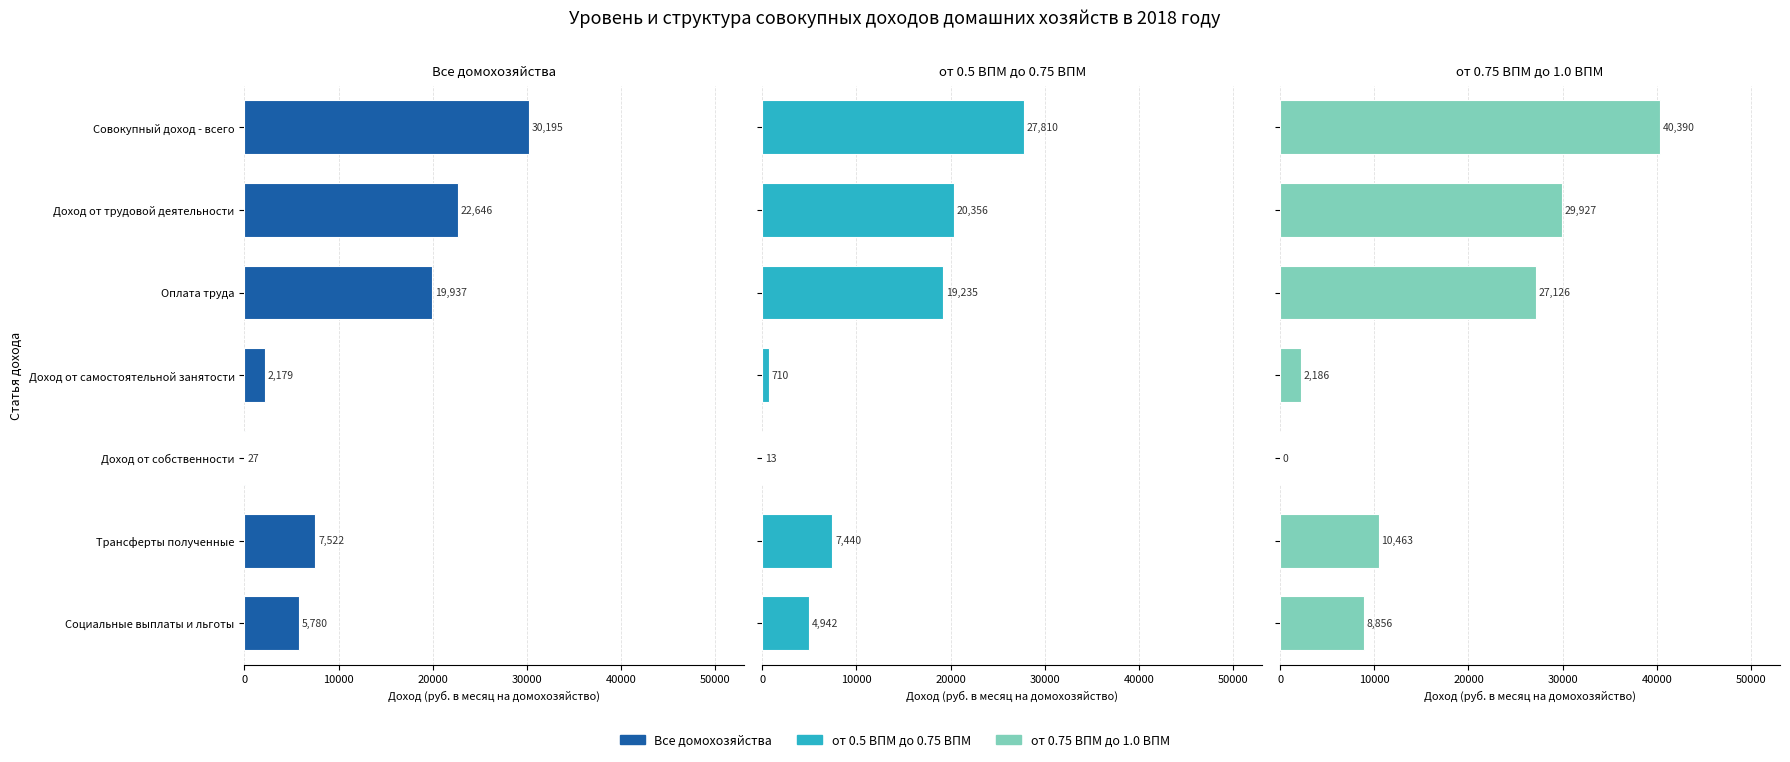

What is the difference between the от 0.75 ВПМ до 1.0 ВПМ values at Совокупный доход - всего and Доход от трудовой деятельности?

10463.4